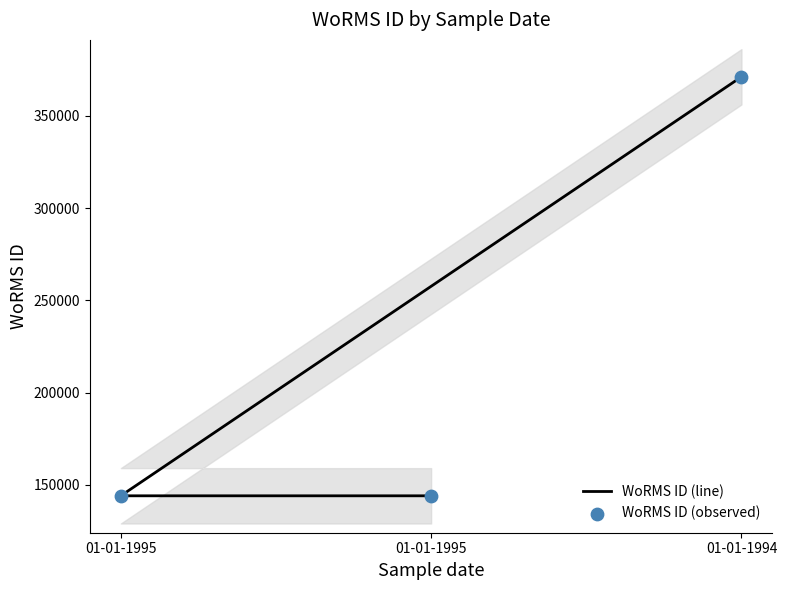

At which category is the sum across all series the highest?

01-01-1994